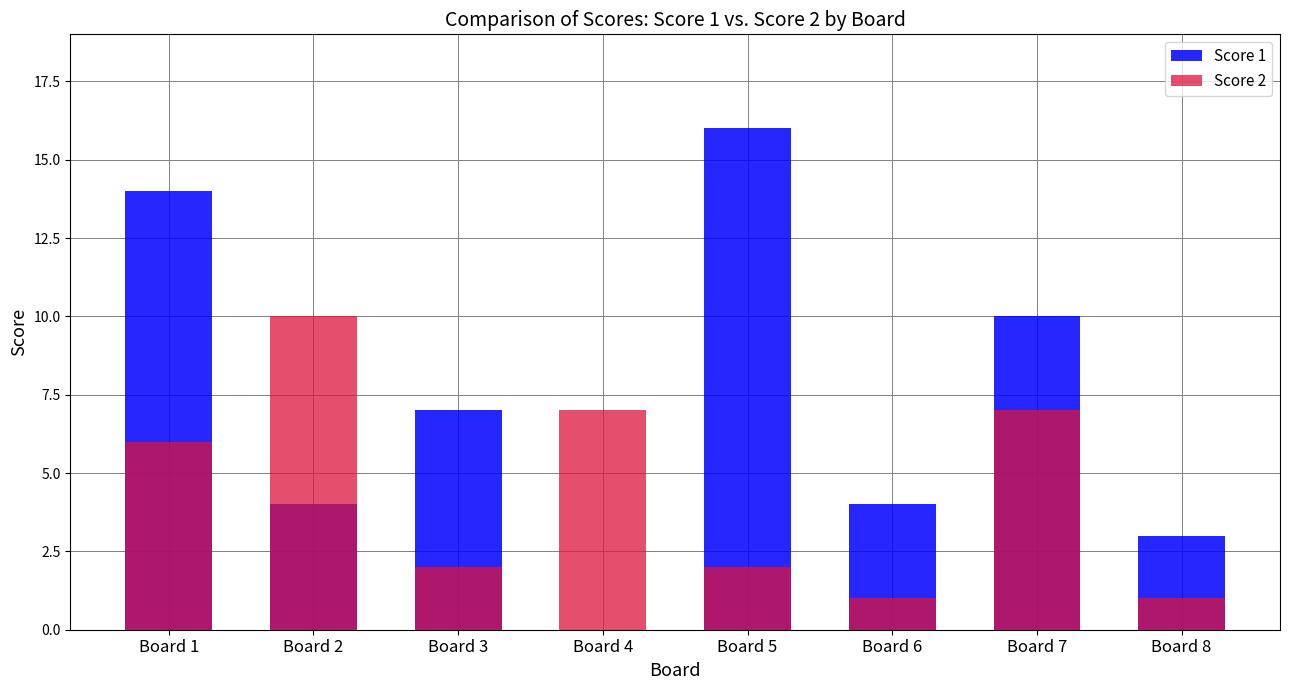

Rank the series by their average value, from lowest to highest.

Score 2, Score 1